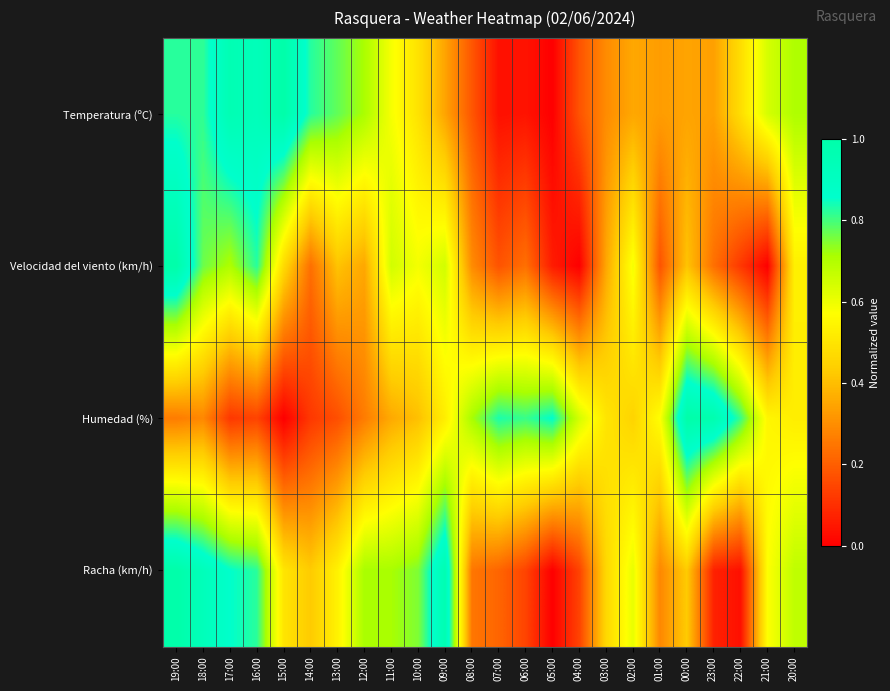

What is the total value across all series at 10:00?

2.2